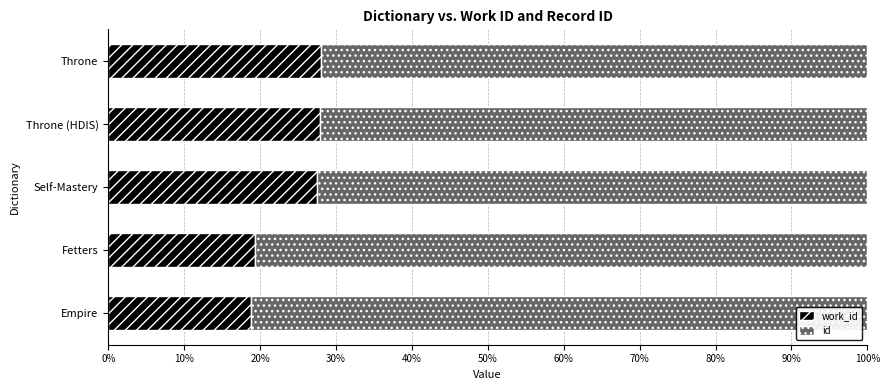

How many series are shown in this chart?

2